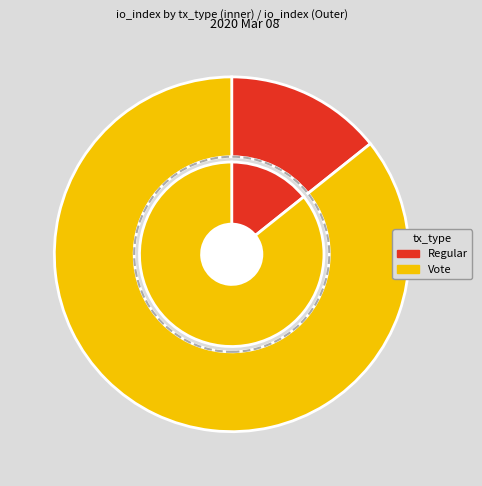

Do Vote and Regular together represent more than half of the pie?

Yes